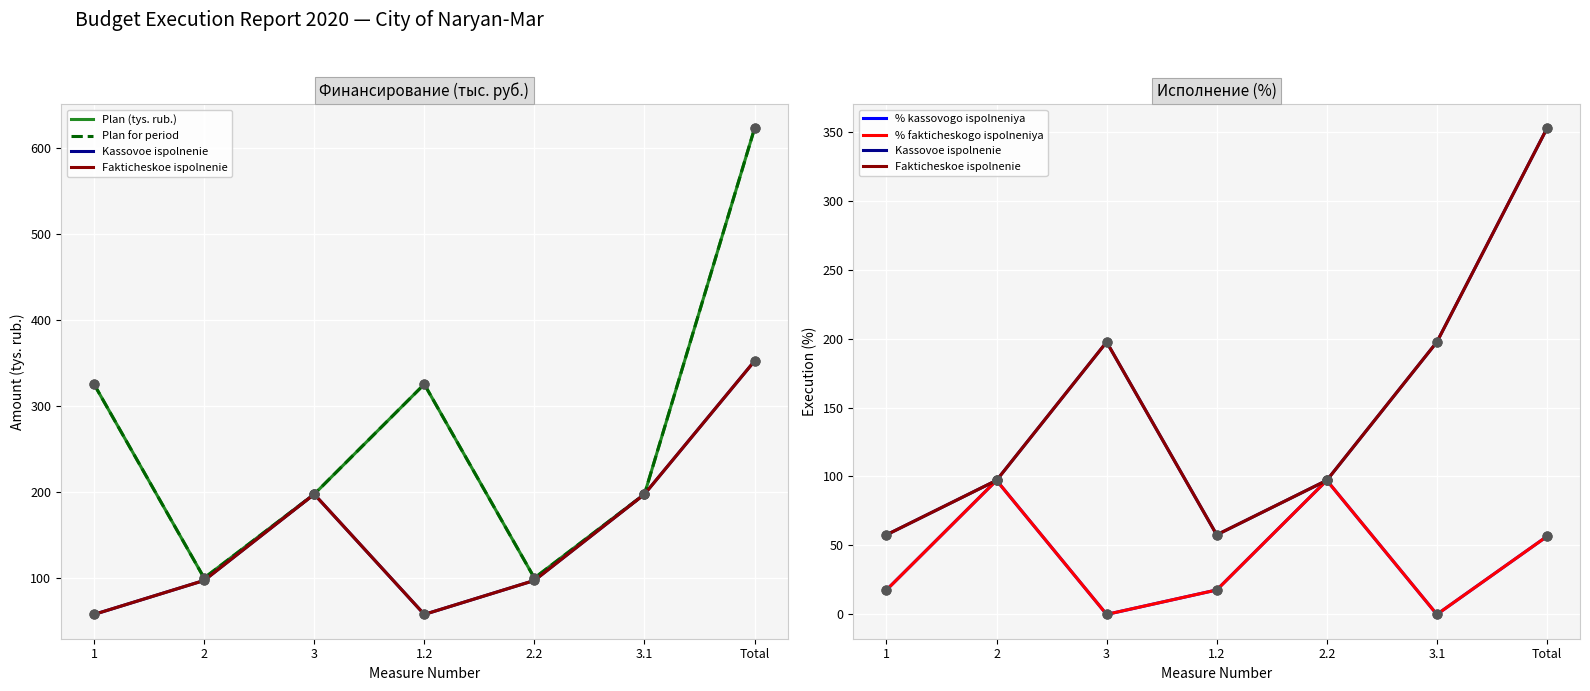

Which series reaches the maximum Y coordinate?

Plan (tys. rub.)